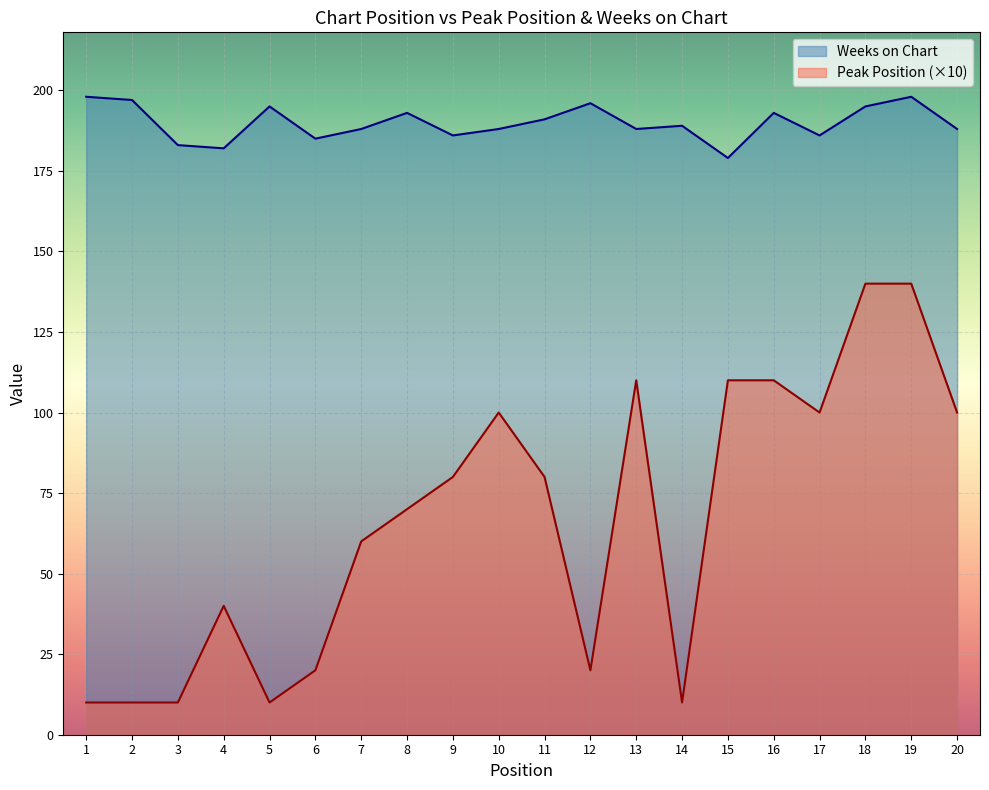

In Peak Position, how many points are lower than both neighbors (excluding endpoints)?

4